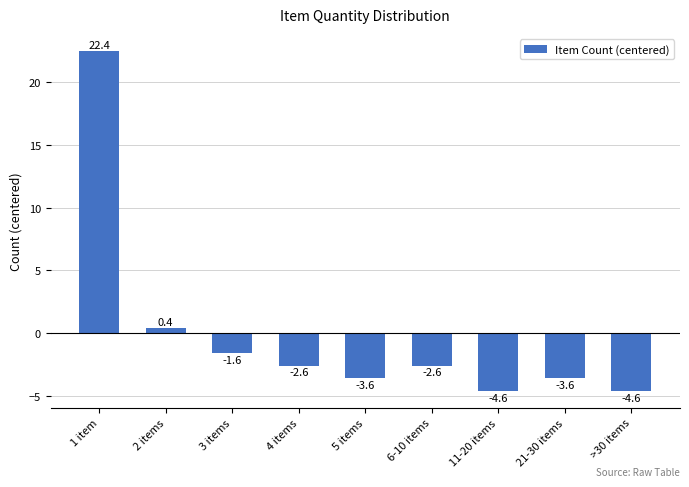

What is the maximum value shown in the chart?

22.4